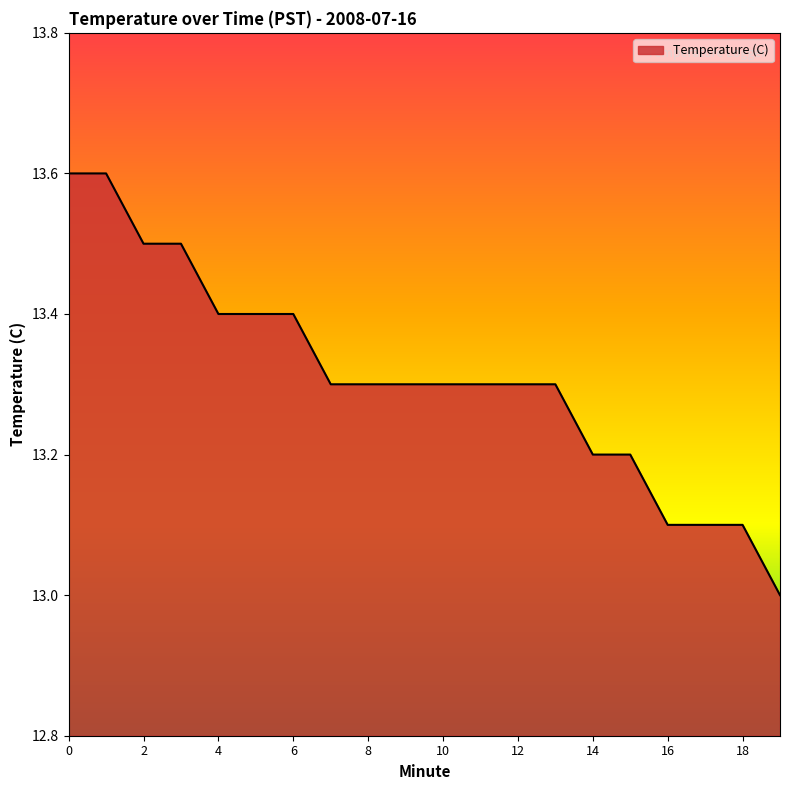

How many values are between 13 and 14?

20